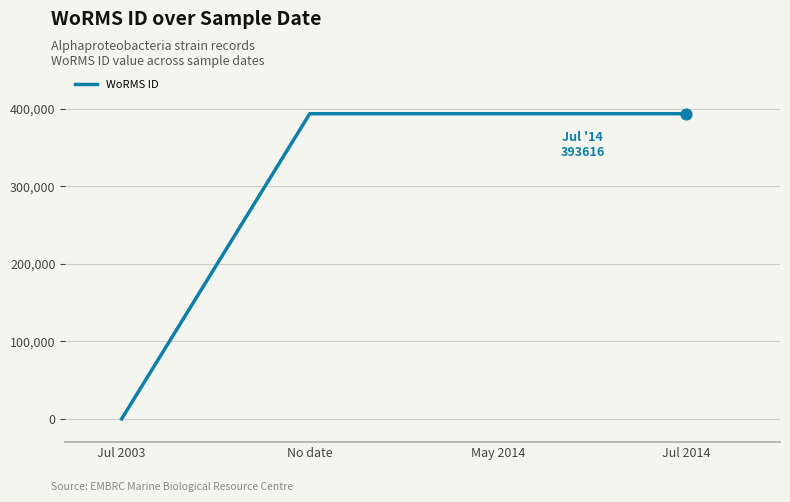

Approximately how many times larger is the value at Jul 2014 compared to No date?

1.0